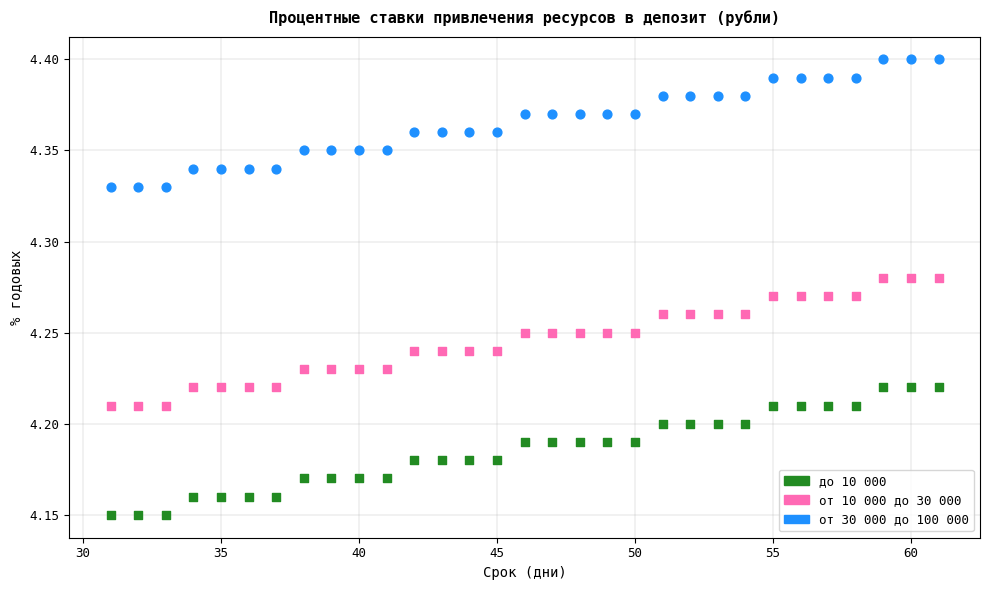

What are all the series names shown in the legend?

до 10 000, от 10 000 до 30 000, от 30 000 до 100 000